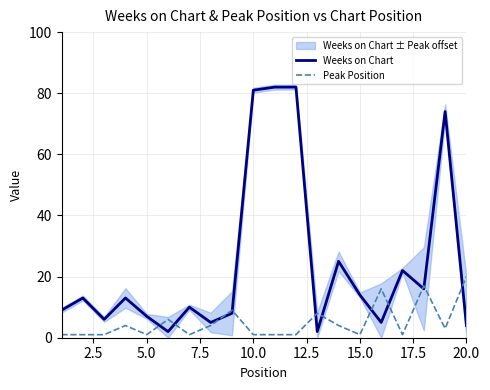

Reading left to right, extract all data points from this chart.

Weeks on Chart: 9	13	6	13	7	2	10	5	8	81	82	82	2	25	14	5	22	16	74	4
Peak Position: 1	1	1	4	1	6	1	4	9	1	1	1	8	4	1	16	1	17	3	20